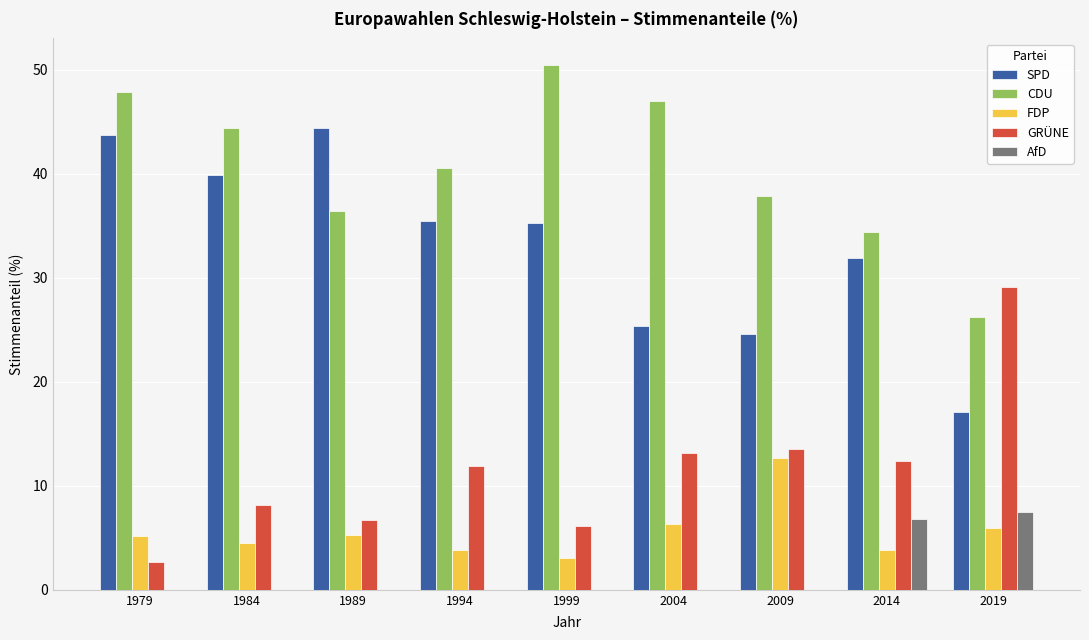

What is the spread (max minus min) of values at 1999?

50.5